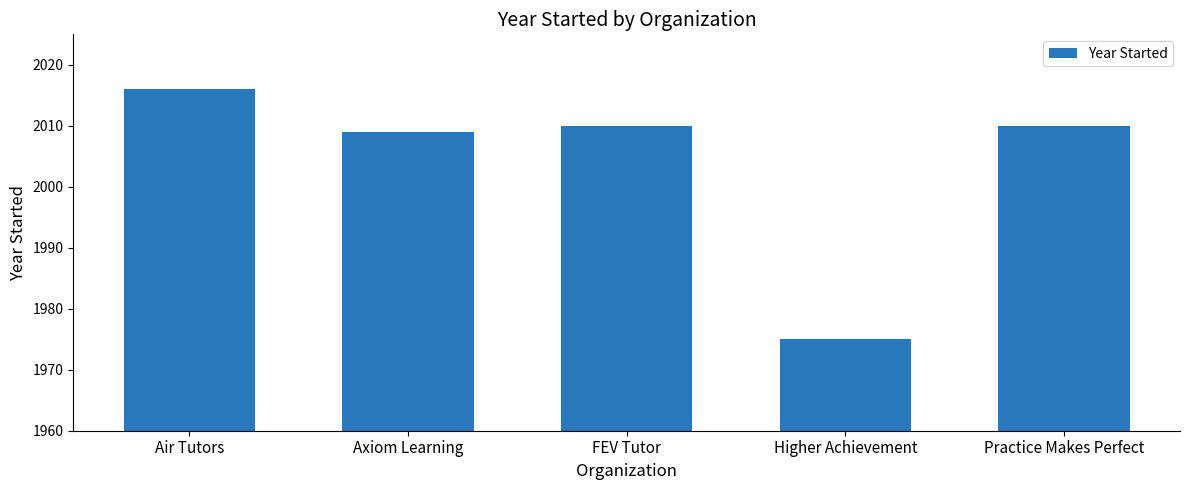

At which category does the chart reach its peak across all series?

Air Tutors